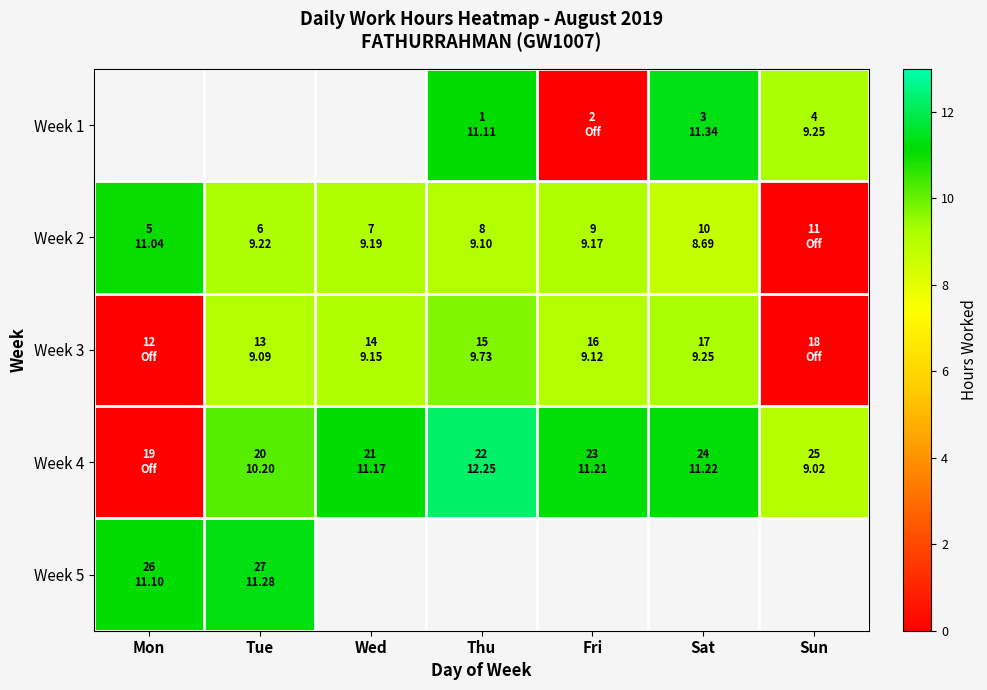

What is the sum of the Week 3 values at Sun and Sat?

9.2